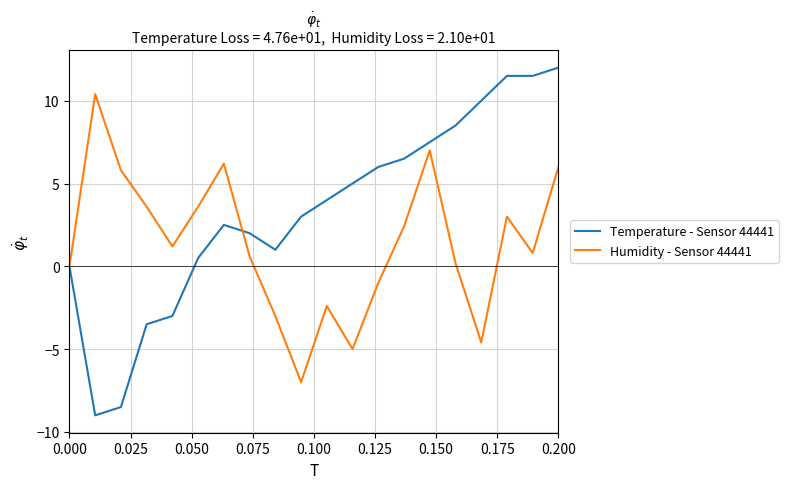

Which series ends up on top after the final intersection of Humidity - Sensor 44441 and Temperature - Sensor 44441?

Temperature - Sensor 44441